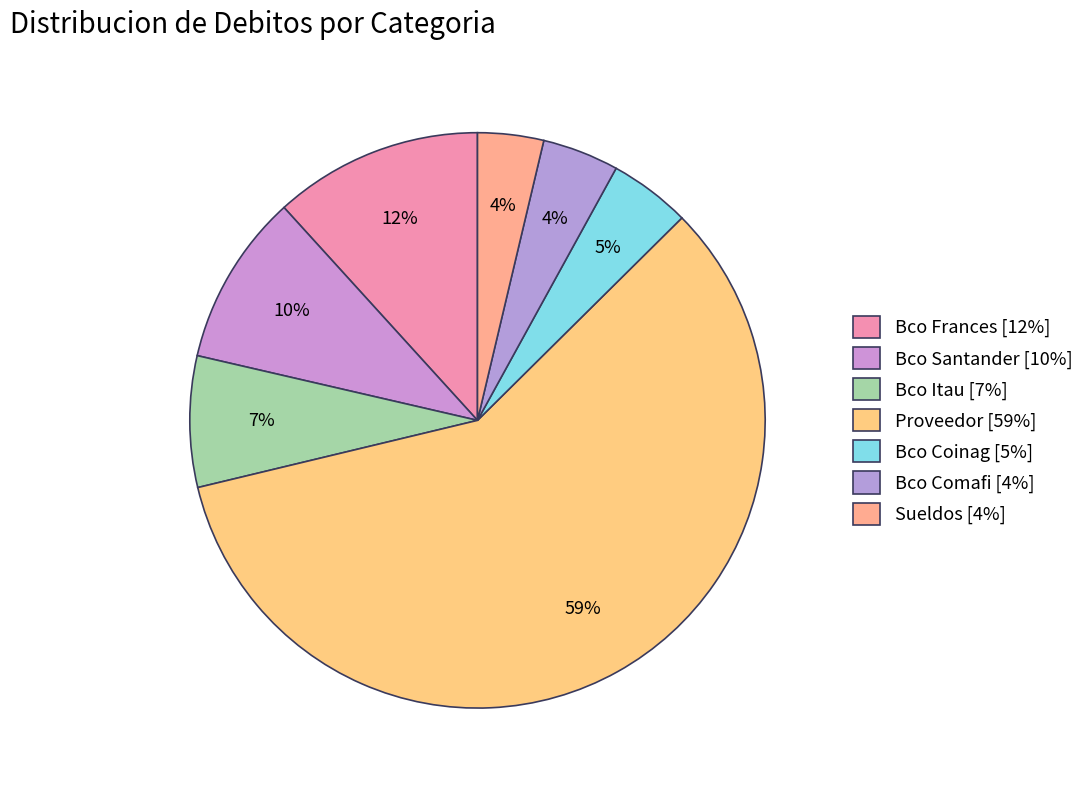

Is it true that Bco Coinag is 5% of the pie?

True